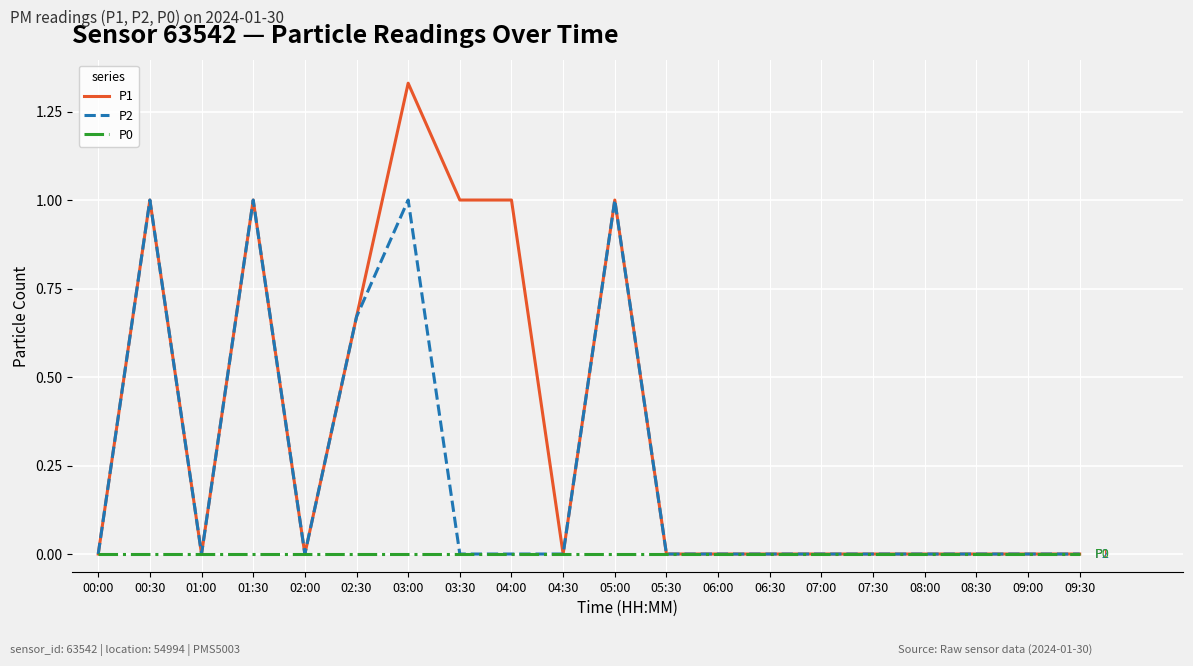

Rank the series by their average value, from lowest to highest.

P0, P2, P1